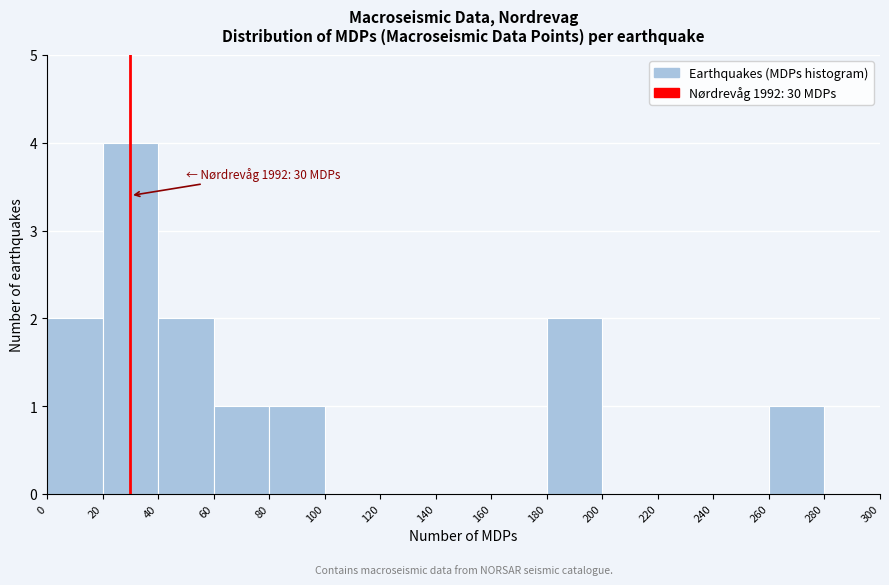

Over which range of the x-axis is the bar tallest?

20 to 40